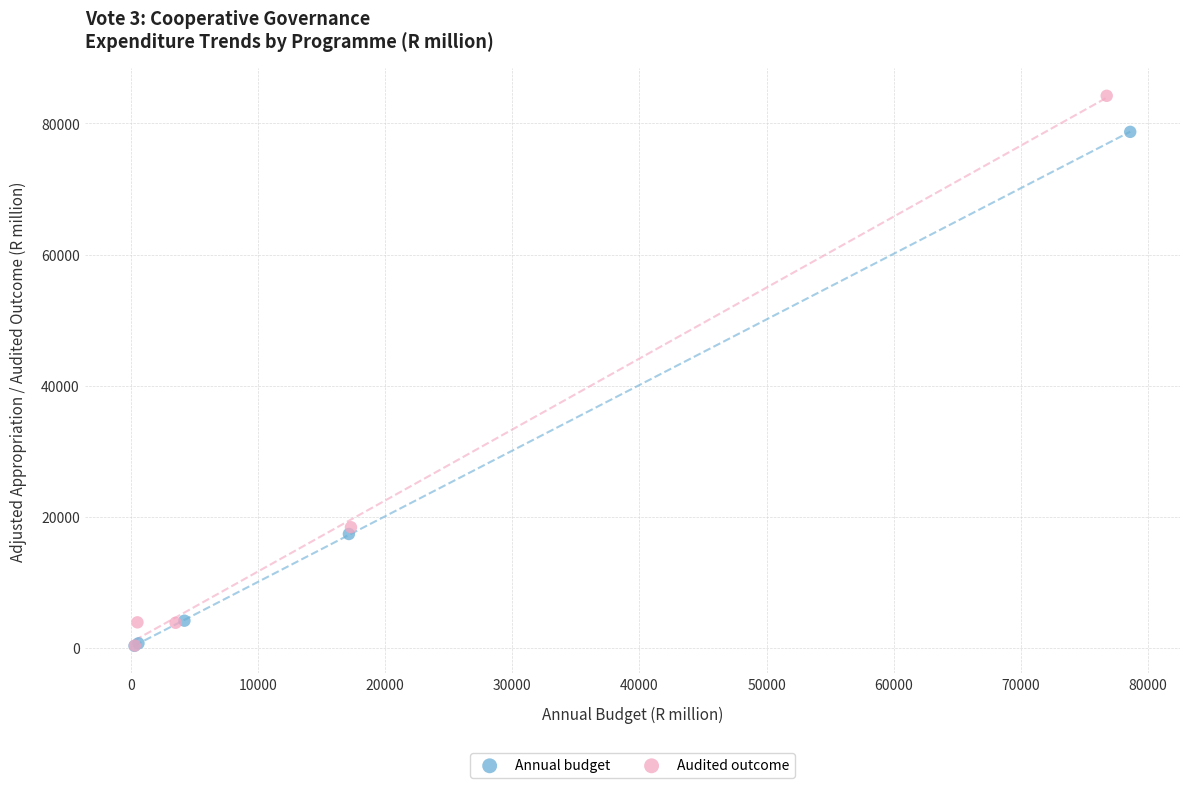

Which series contains the highest Y value?

Audited outcome